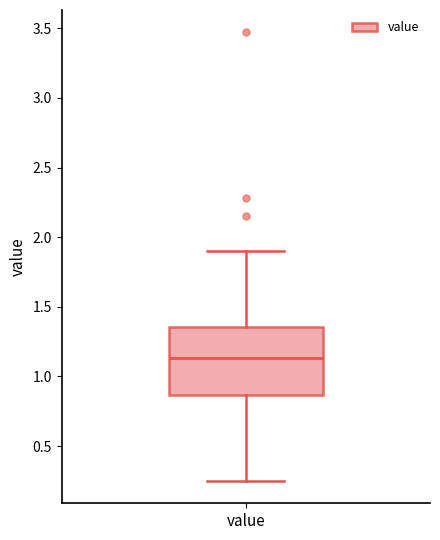

Transcribe this box plot: give where the median line is, the range the box spans, and where the two whiskers end, as read against the y-axis. The values are not printed on the chart, so give them approximately, as read against the axis.

median 1.15, box 0.85 to 1.35, whiskers 0.25 to 1.90